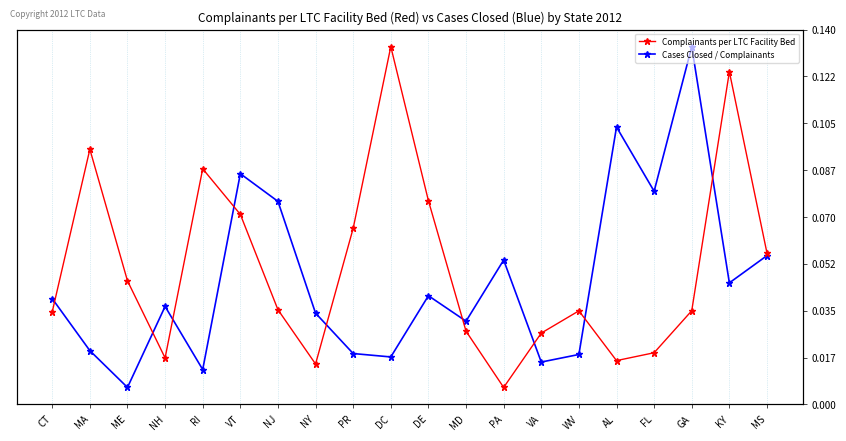

What are all the series names shown in the legend?

Cases Closed / Complainants, Complainants per LTC Facility Bed